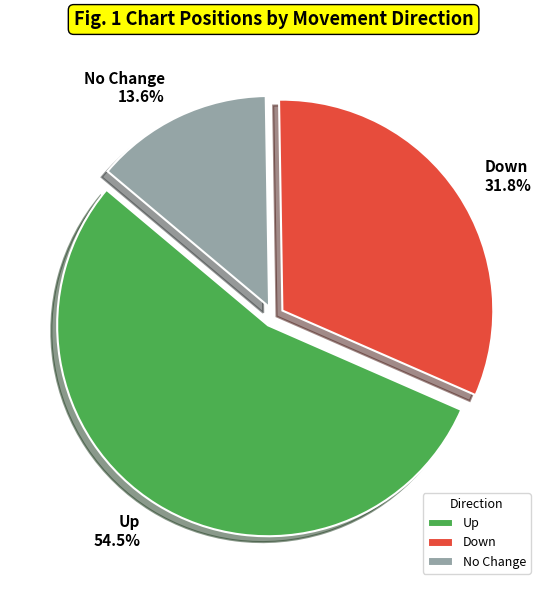

Is there a majority slice in this chart?

Yes